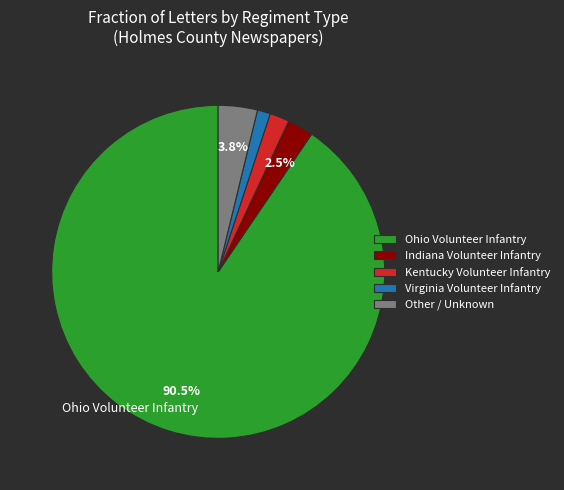

How many segments does this pie chart have?

5